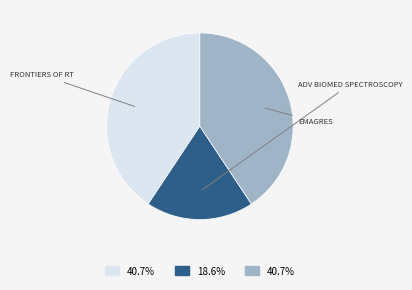

Is there any slice that represents more than half of the pie?

No